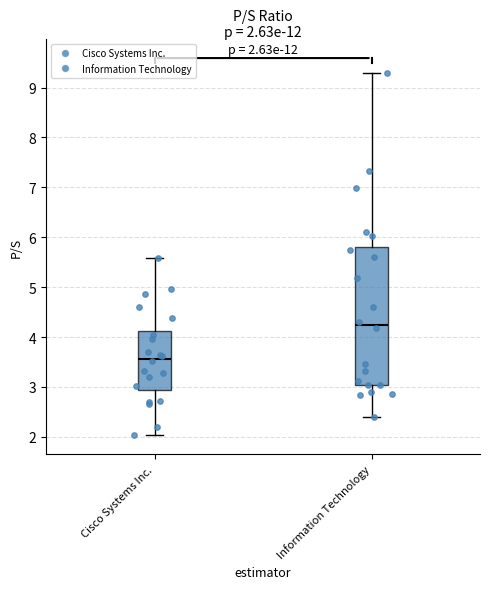

Which box's median line is the lowest?

Cisco Systems Inc.